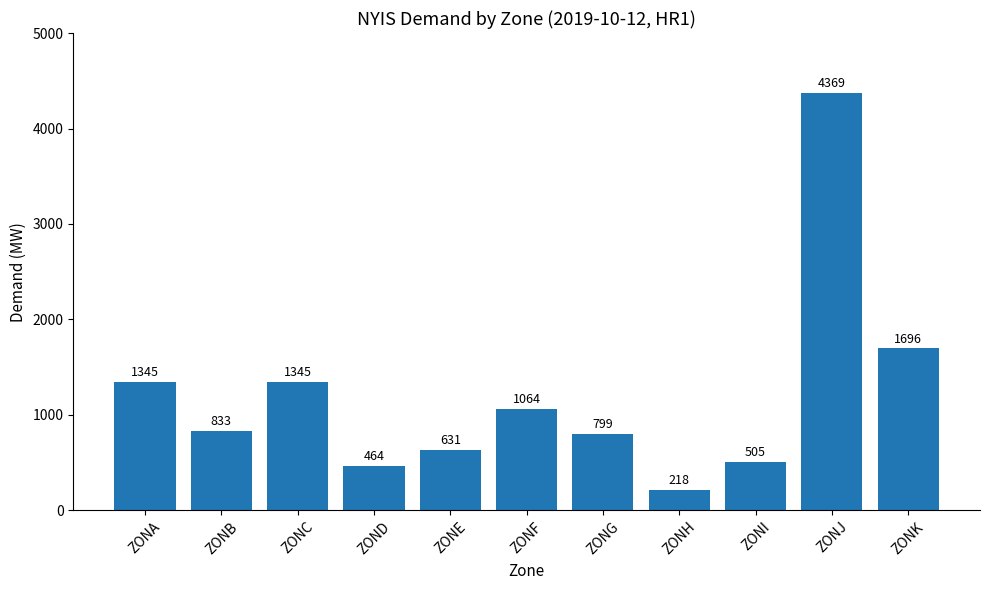

True or false: the data shows 799 at ZONG.

True